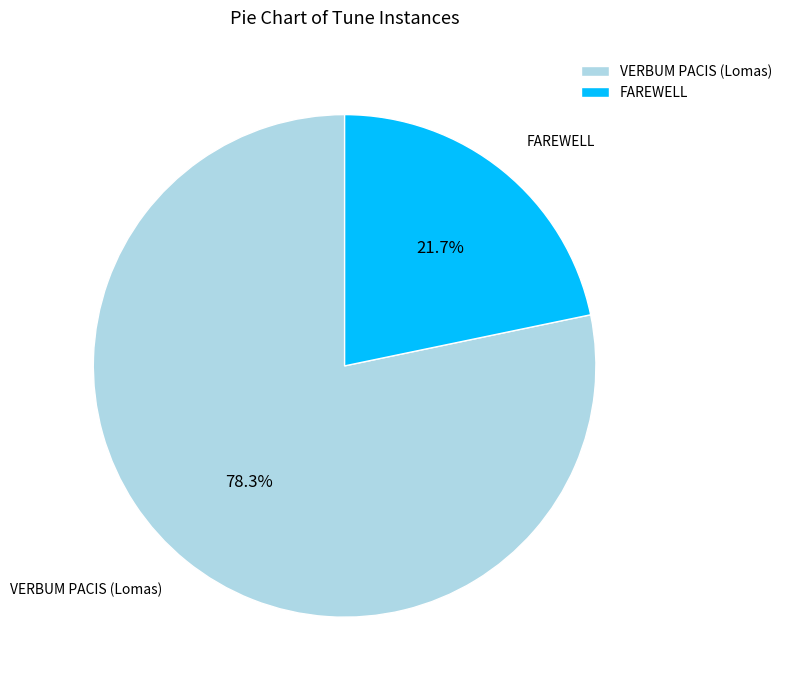

Approximately how many times larger is the value at FAREWELL compared to VERBUM PACIS (Lomas)?

0.3